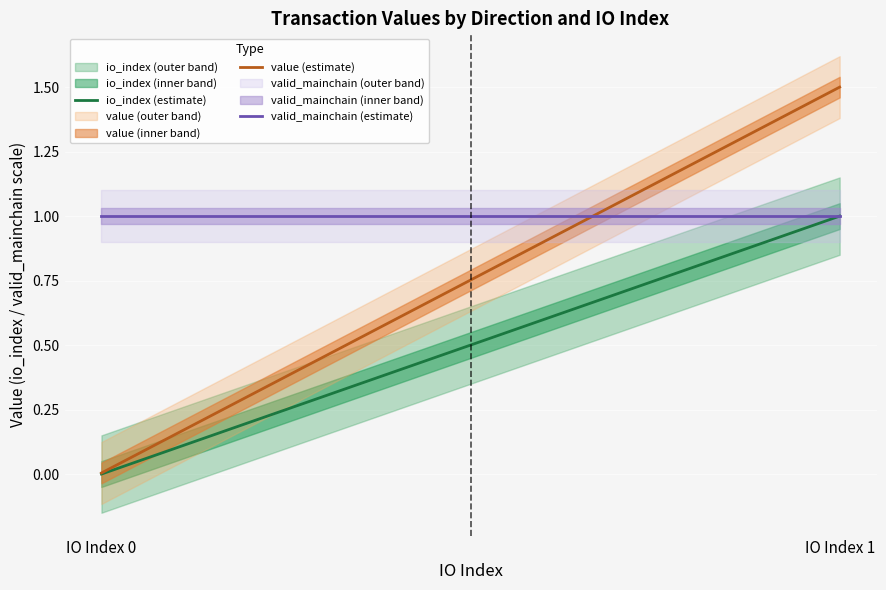

Does the chart display data point markers on the line(s)?

No